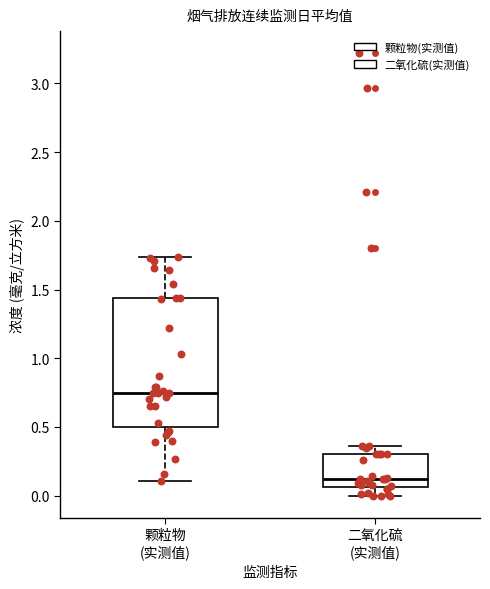

Where does the upper whisker of the box for 二氧化硫 (实测值) end on the y-axis? The values are not printed on the chart, so give them approximately, as read against the axis.

0.35